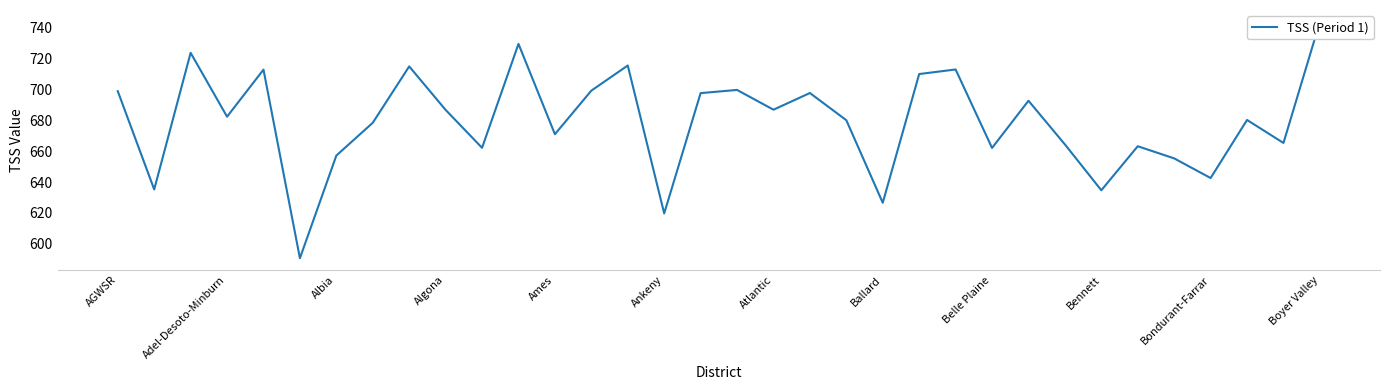

What value does the data have at 26?

664.4